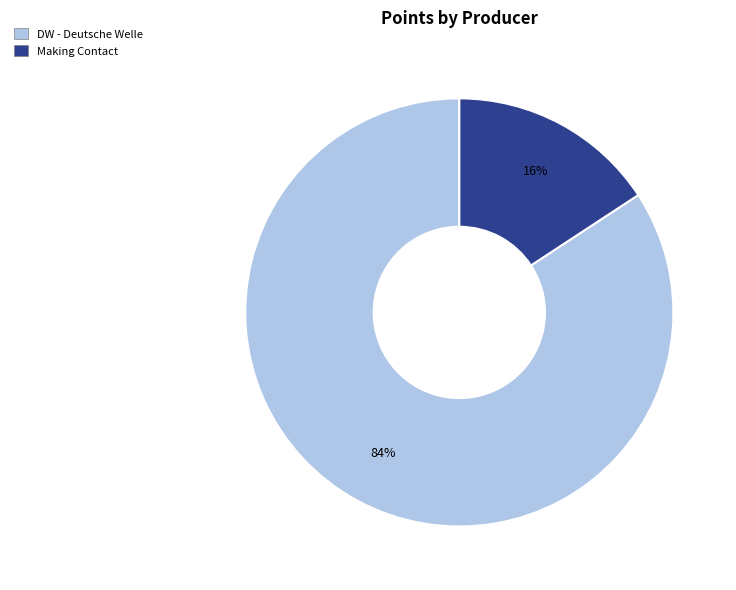

Rank the categories by value from lowest to highest.

Making Contact, DW - Deutsche Welle